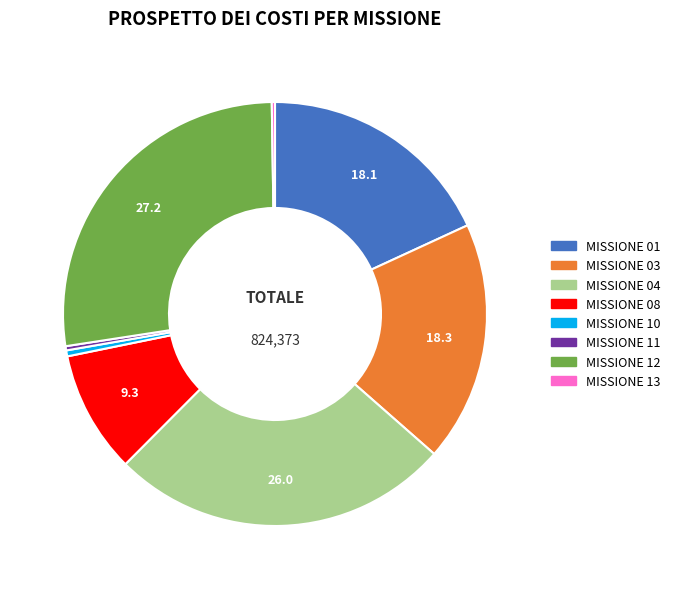

Is there any slice that represents more than half of the pie?

No